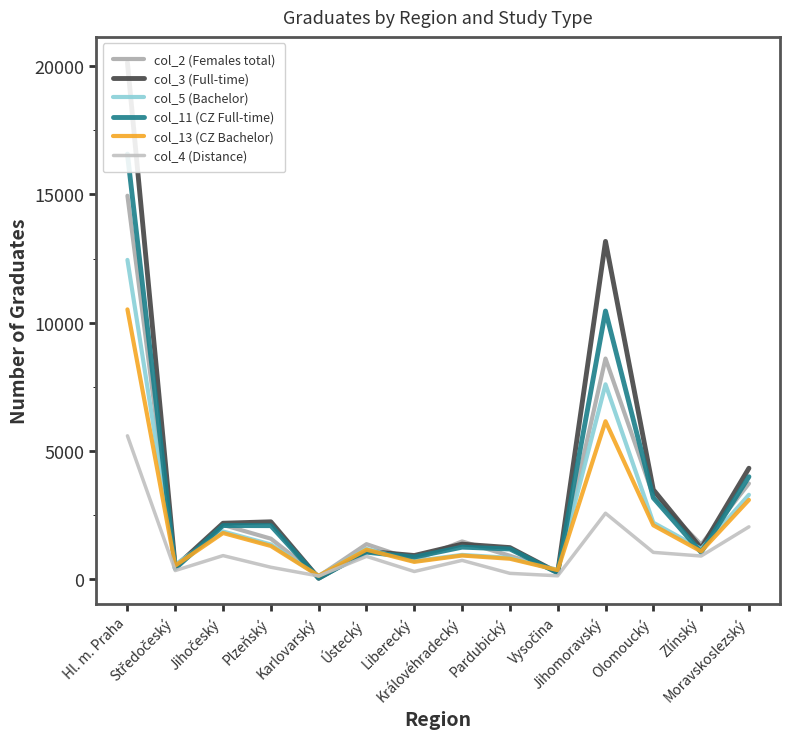

True or false: col_2 (Females total) and col_13 (CZ Bachelor) intersect in this chart.

True